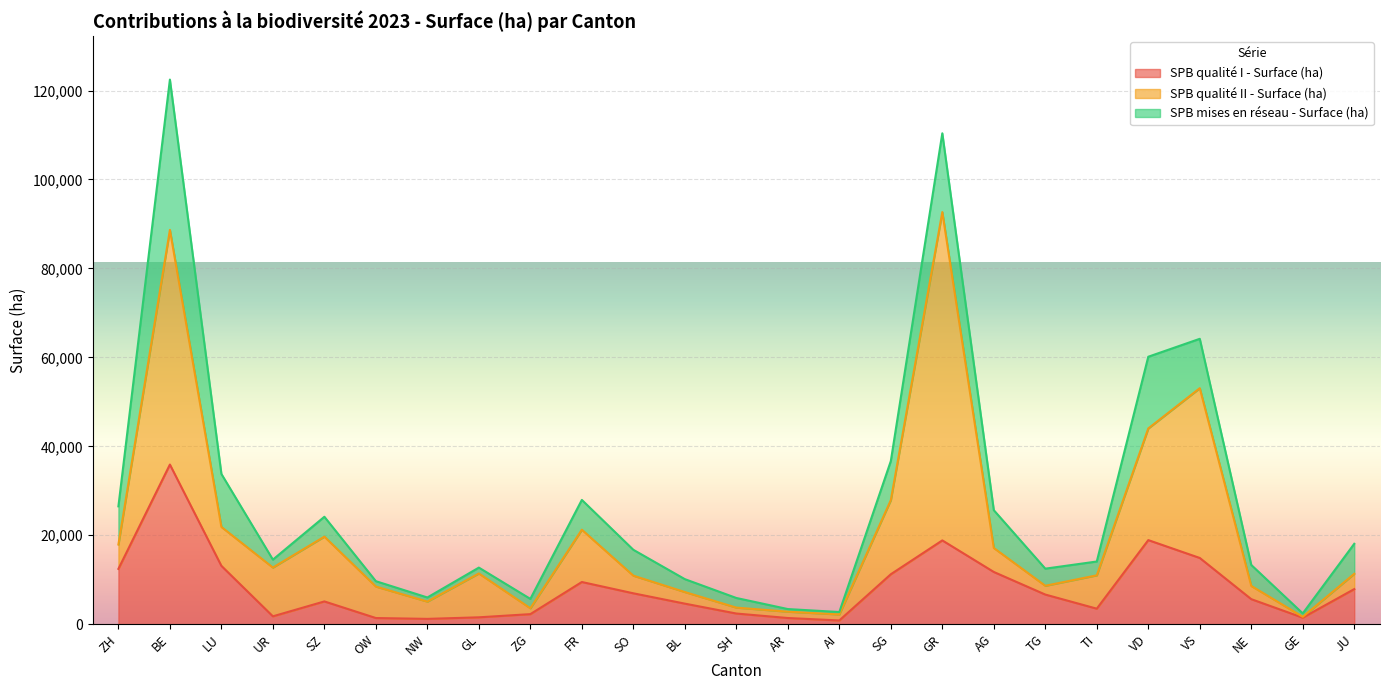

Reading left to right, transcribe all the data shown in this chart.

SPB qualité I - Surface (ha): 12438.2	35898.0	13120.2	1774.2	5122.7	1389.4	1197.0	1551.5	2264.5	9489.6	6948.6	4625.7	2401.2	1393.0	845.5	11231.6	18843.5	11748.2	6668.2	3492.3	18909.5	14895.1	5631.8	1470.5	7894.3
SPB qualité II - Surface (ha): 5478.6	52759.6	8753.6	10964.5	14567.7	7078.1	3885.5	9860.2	1319.5	11759.4	3965.7	2607.6	1330.6	1419.6	1352.0	16664.3	73821.2	5393.7	1972.0	7499.8	25112.3	38175.8	2973.5	190.8	3441.2
SPB mises en réseau - Surface (ha): 8582.4	33796.3	11911.1	1781.0	4467.6	1205.3	927.4	1316.8	2107.7	6698.5	5817.0	2900.2	2166.0	594.1	541.2	8777.7	17712.3	8498.5	3851.2	3105.5	16118.5	11099.6	4714.8	768.9	6747.0